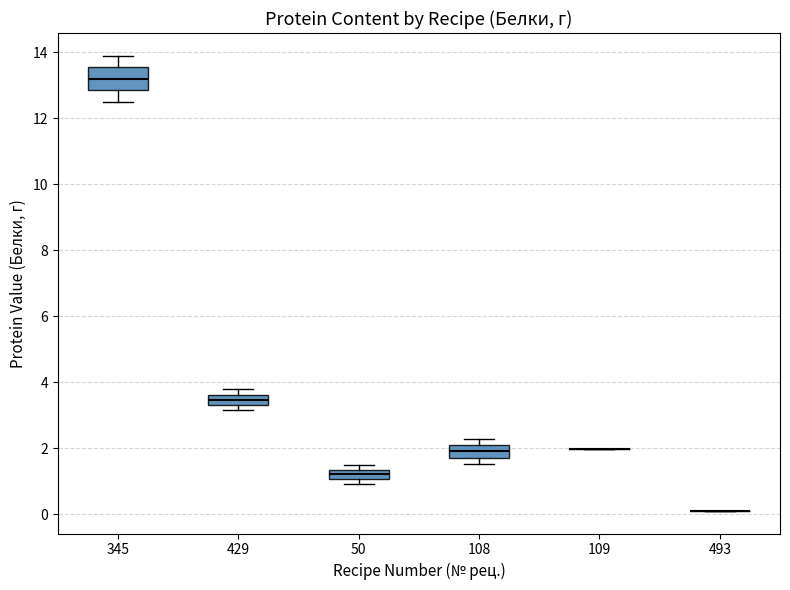

Reading left to right, read every box against the y-axis: the position of its median line, the range the box covers, and the ends of its whiskers. The values are not printed on the chart, so give them approximately, as read against the axis.

345: median 13.2, box 12.8 to 13.6, whiskers 12.6 to 14.0
429: median 3.4 (inside the box), box 3.4 to 3.6, whiskers 3.2 to 3.8
50: median 1.2, box 1.0 to 1.4, whiskers 1.0 (just below the box's lower edge) to 1.6
108: median 2.0 (inside the box), box 1.8 to 2.0, whiskers 1.6 to 2.2
109: box collapsed to a line at 2.0, whiskers 2.0 to 2.0
493: box collapsed to a line at 0.2, whiskers 0.2 to 0.2